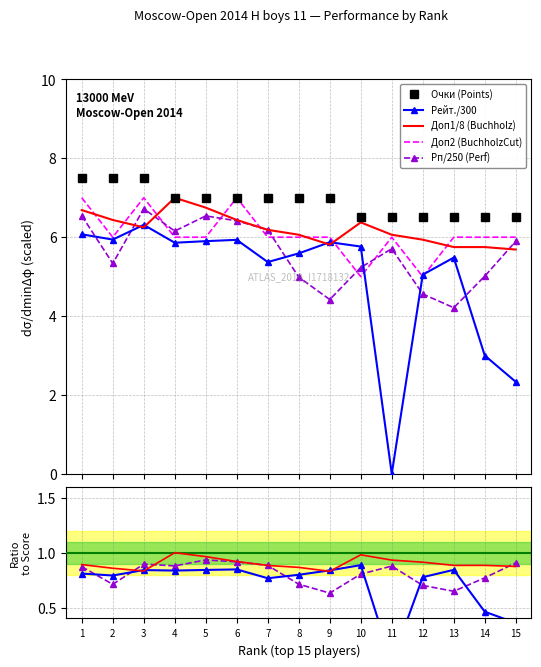

What is the sum of all Очки (Points) values?

103.5